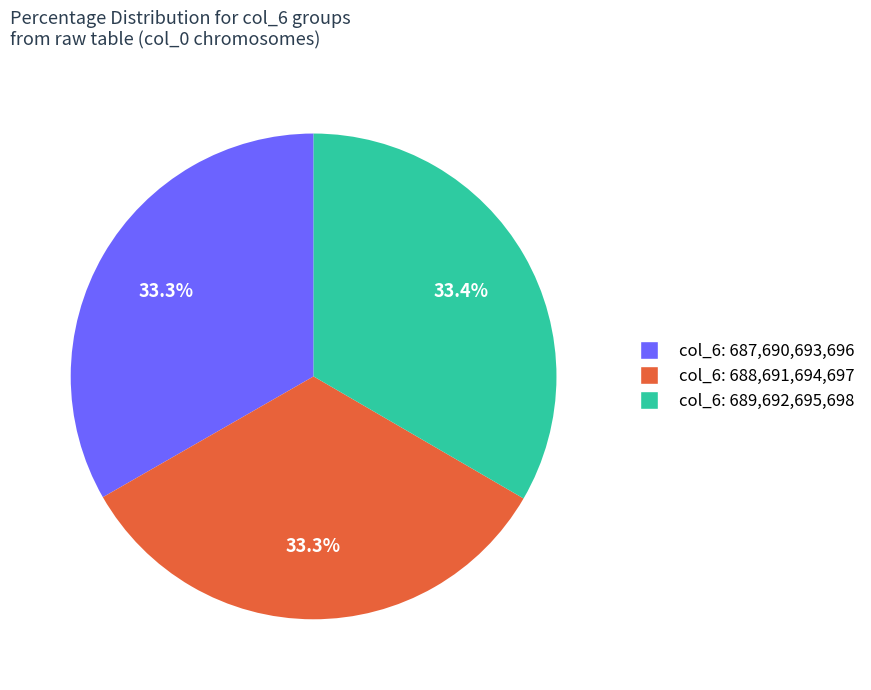

Is there any slice that represents more than half of the pie?

No